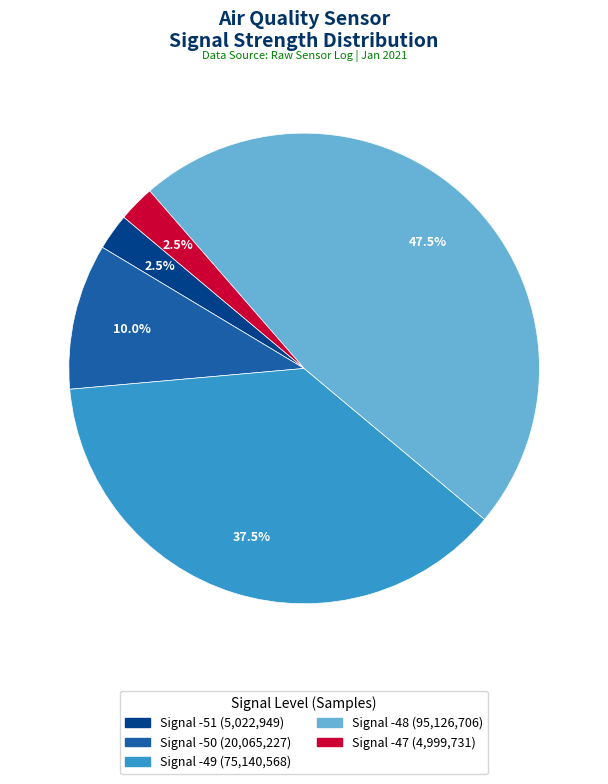

What is the largest slice in the pie chart?

Signal -48 (95,126,706)